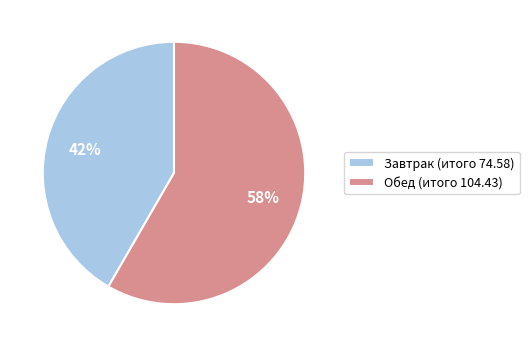

True or false: Завтрак accounts for 42% of the total.

True